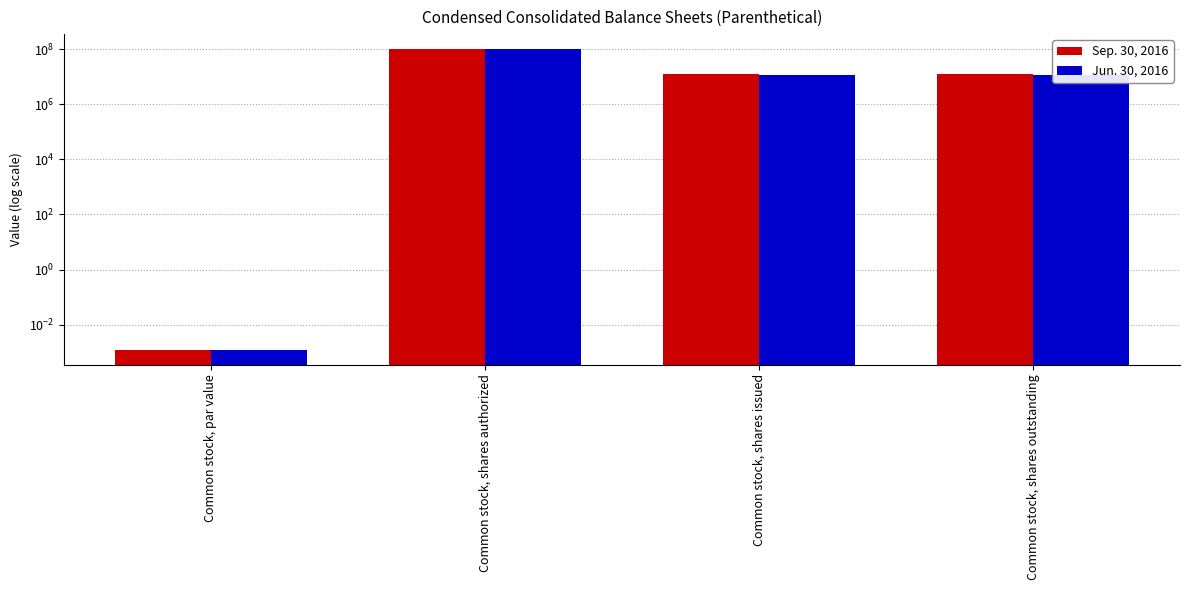

What is the difference between the maximum and second lowest values in the Jun. 30, 2016 series?

88002816.0